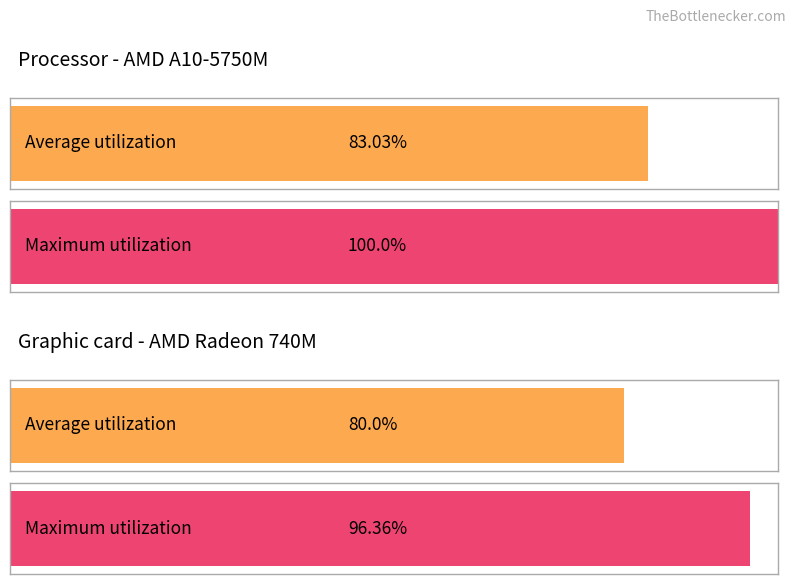

What position from the left is 2?

3